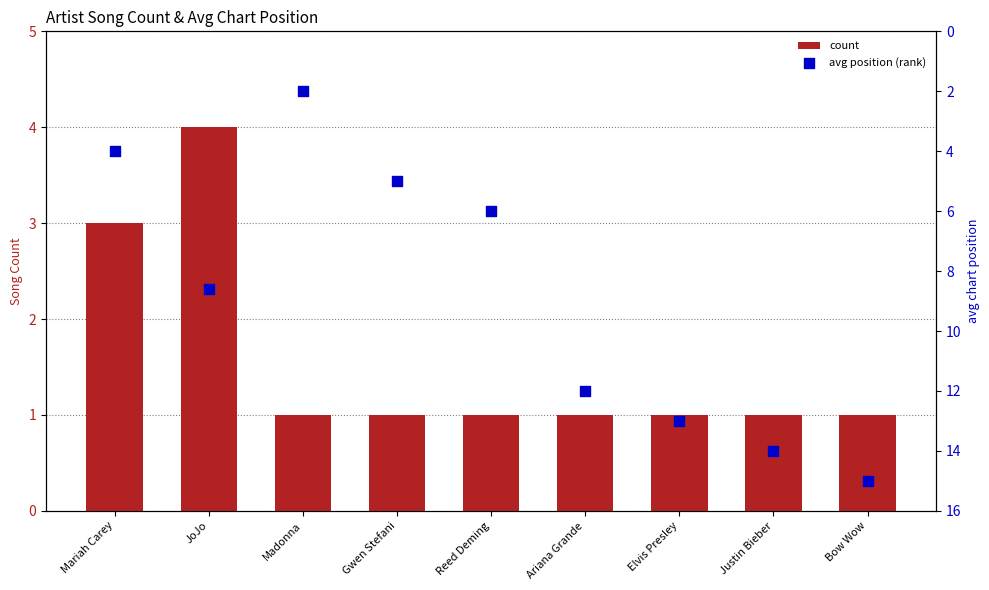

Which series has the largest total across all categories?

avg position (rank)